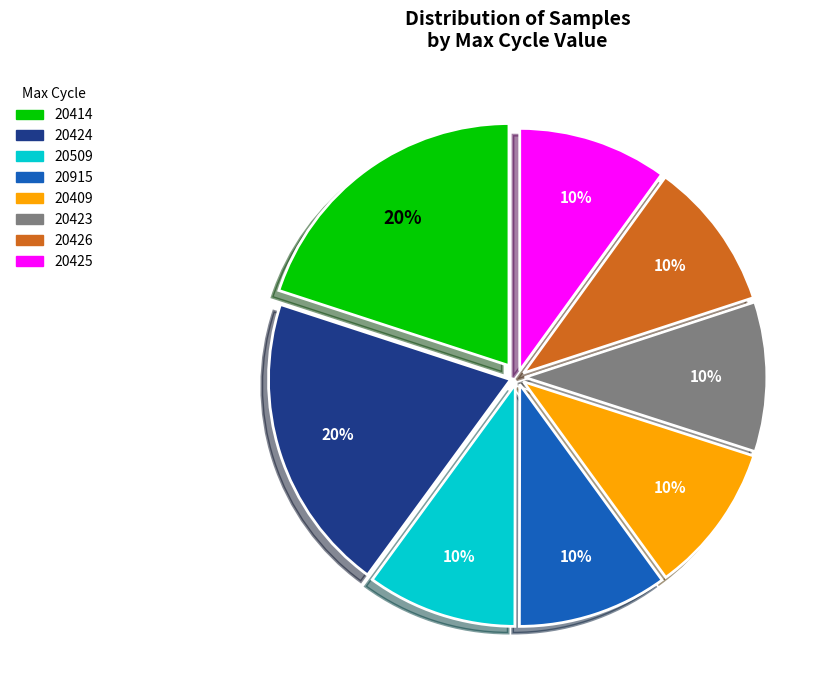

How many slices are in this pie chart?

8